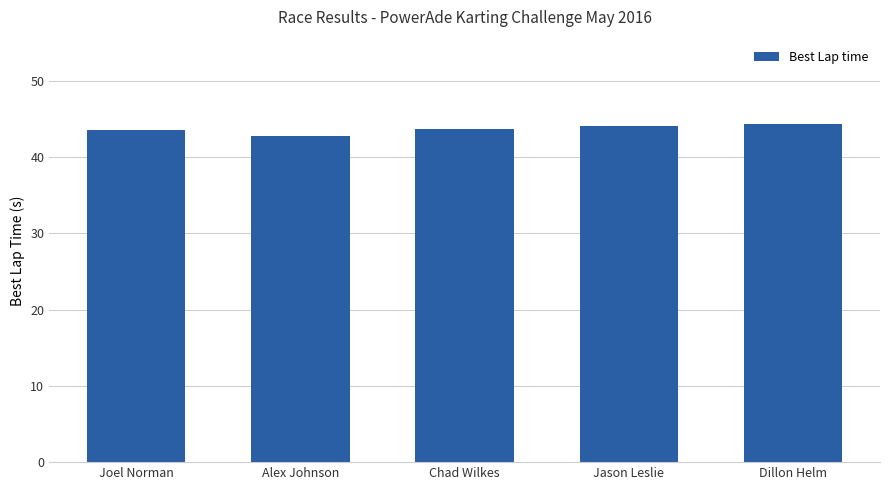

Approximately how many times larger is the value at Chad Wilkes compared to Jason Leslie?

1.0